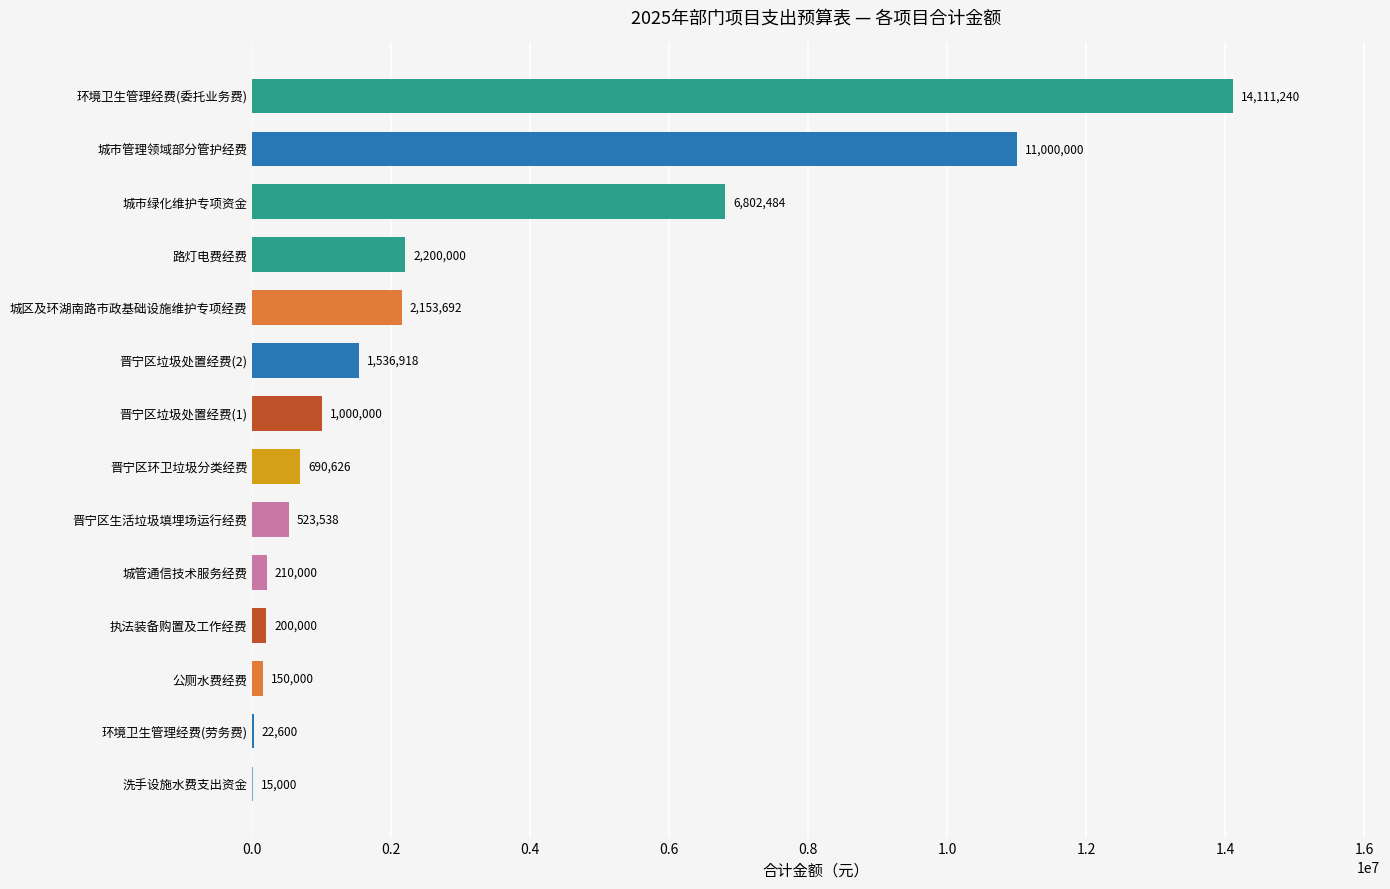

What is the greatest value displayed?

14111240.0